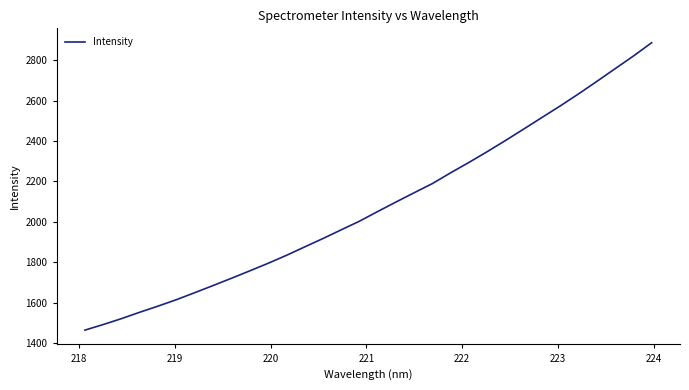

What is the difference between the maximum and minimum values?

1423.6